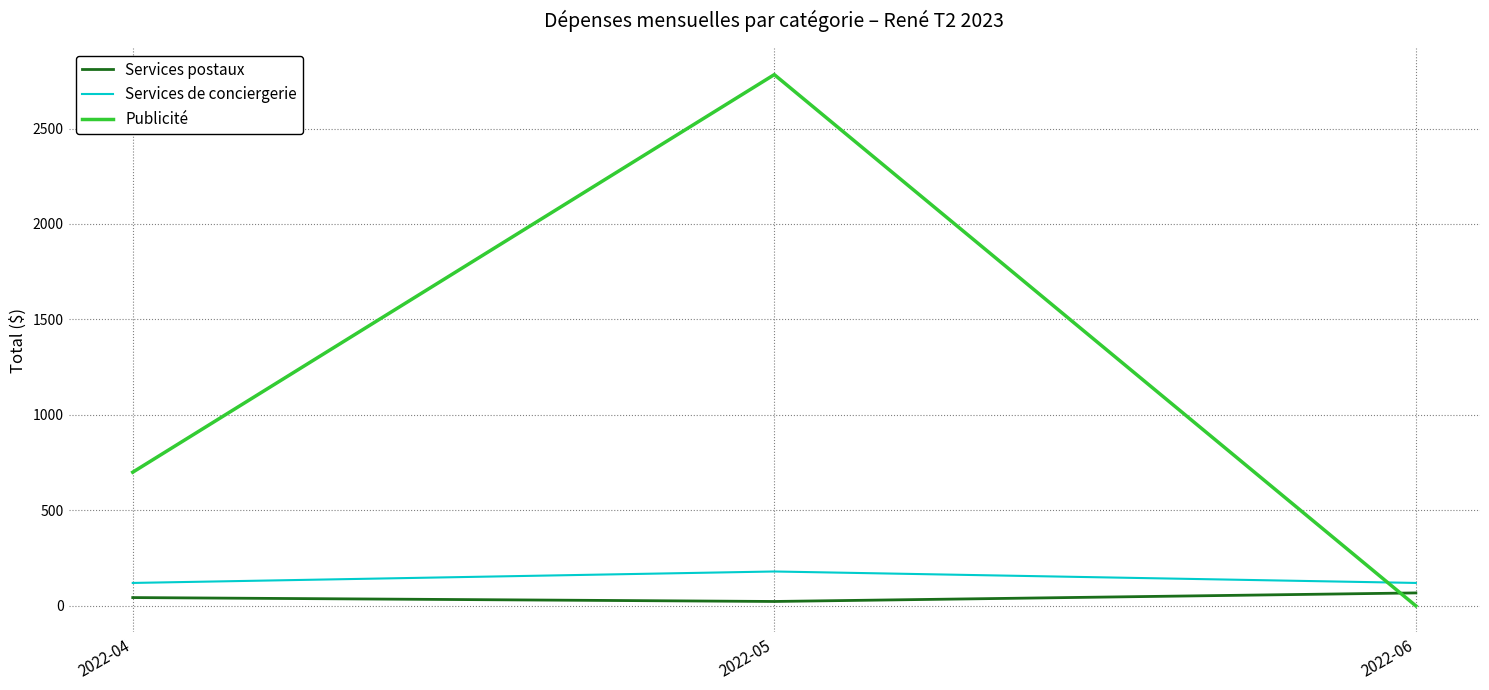

List the series in order of their peak value, highest first.

Publicité, Services de conciergerie, Services postaux